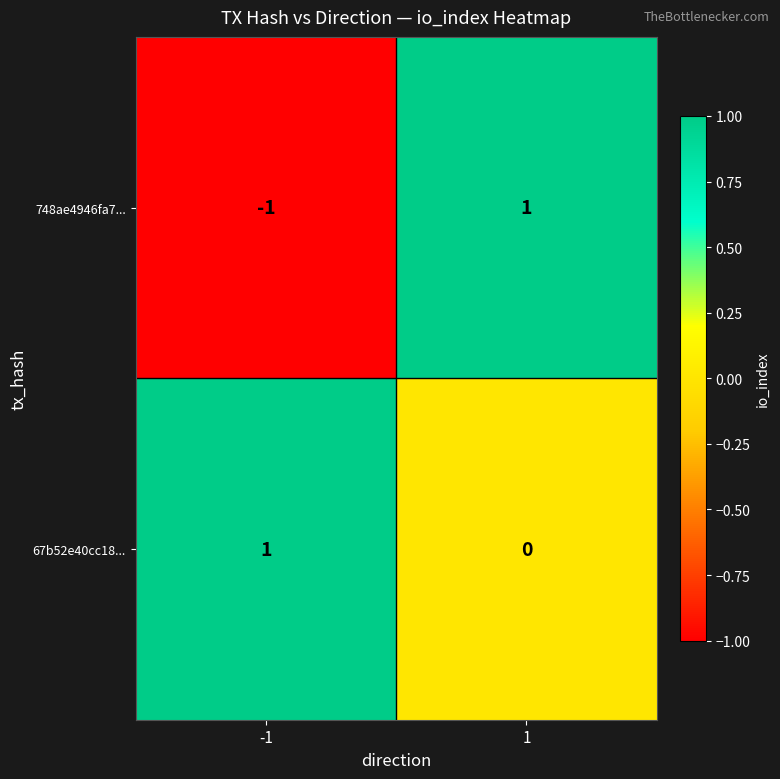

The value of 748ae4946fa7... at 1 is 1. True or false?

True